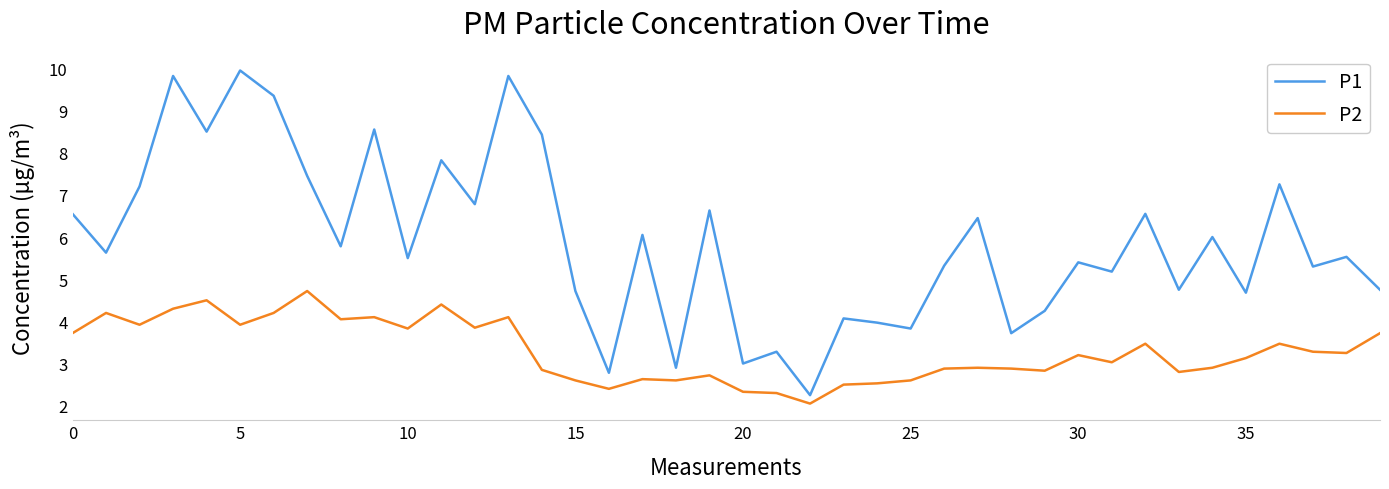

Does the chart display data point markers on the line(s)?

No